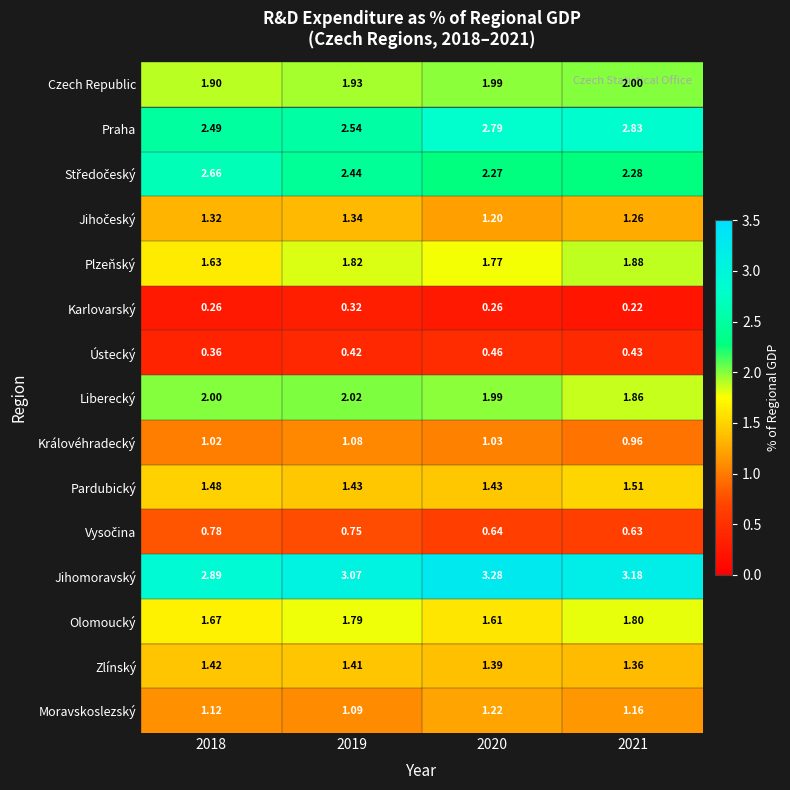

At how many categories does at least one series exceed 0?

4